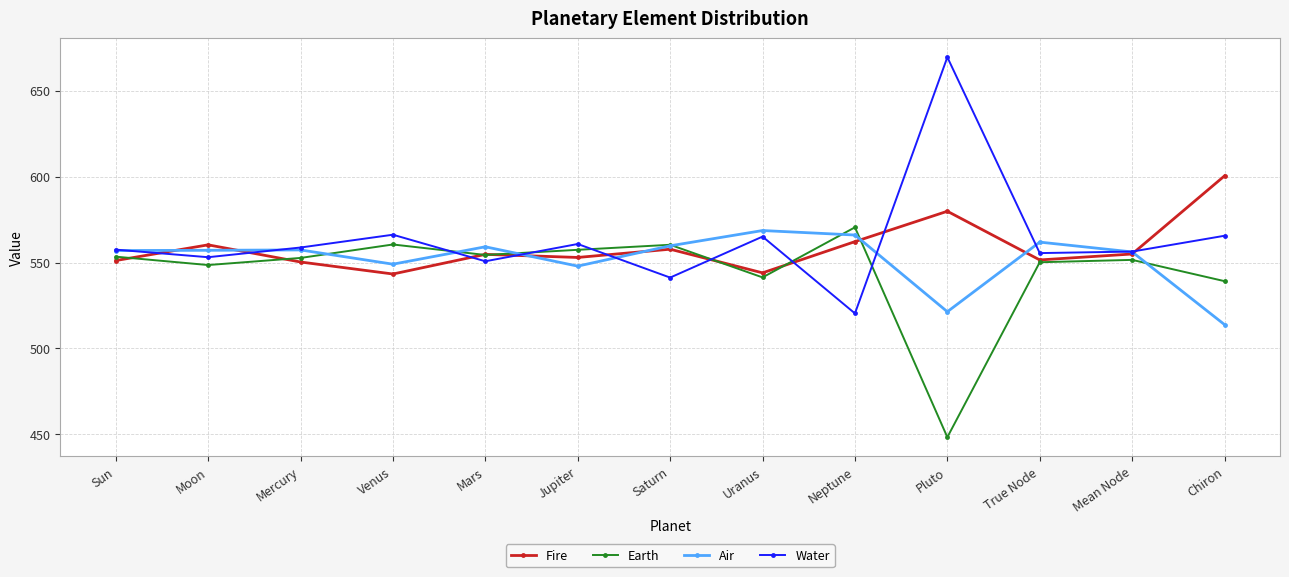

What is the spread (max minus min) of values at Sun?

6.3